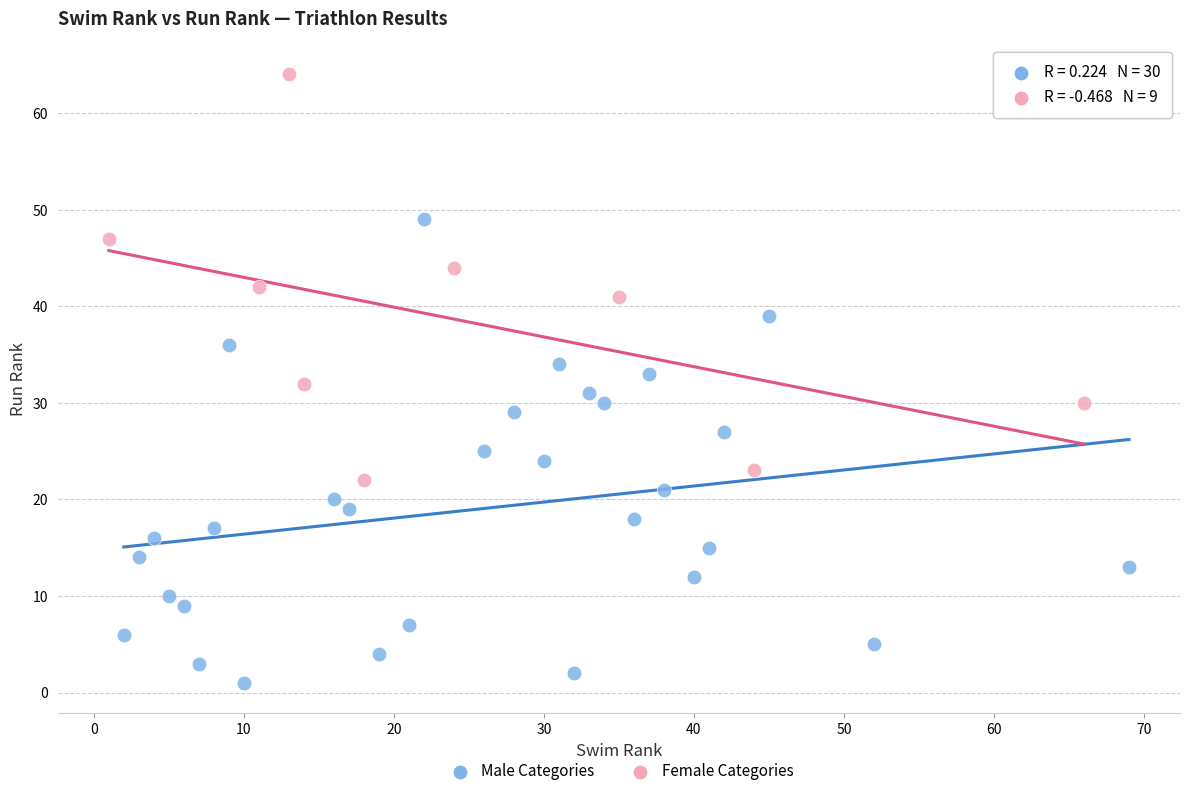

Which series reaches the minimum Y coordinate?

Male Categories